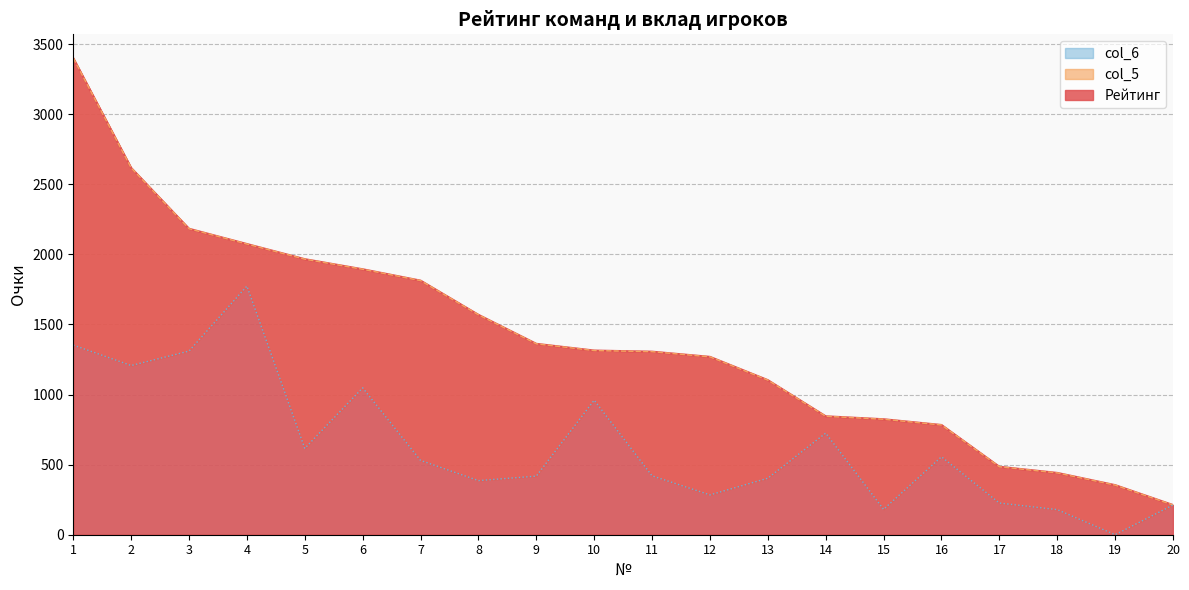

Which series has the largest total across all categories?

Рейтинг